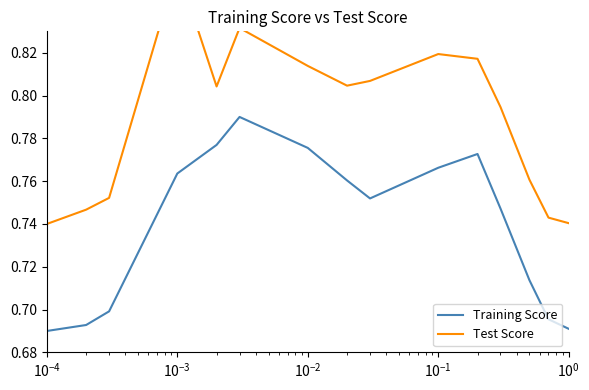

Reading left to right, extract all data points from this chart.

Training Score: 0.7	0.7	0.7	0.8	0.8	0.8	0.8	0.8	0.8	0.8	0.8	0.7	0.7	0.7	0.7
Test Score: 0.7	0.7	0.8	0.9	0.8	0.8	0.8	0.8	0.8	0.8	0.8	0.8	0.8	0.7	0.7